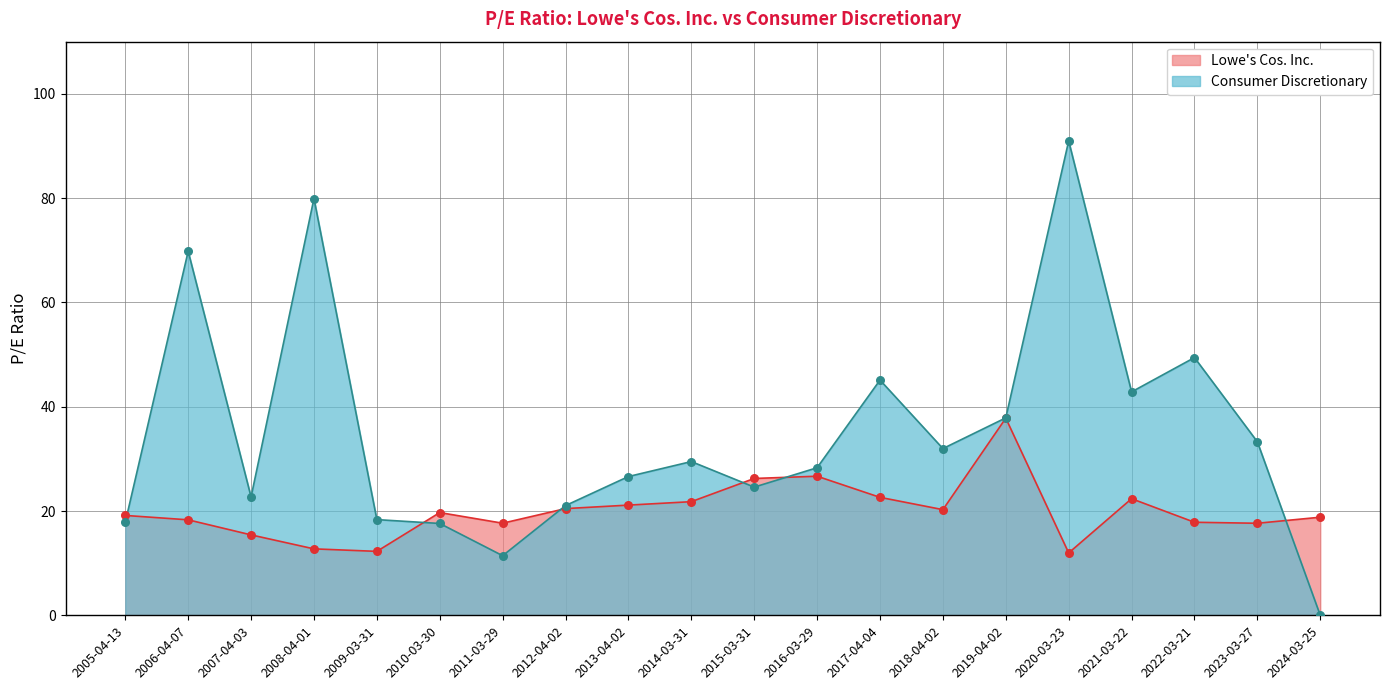

At which category is the sum across all series the highest?

2020-03-23